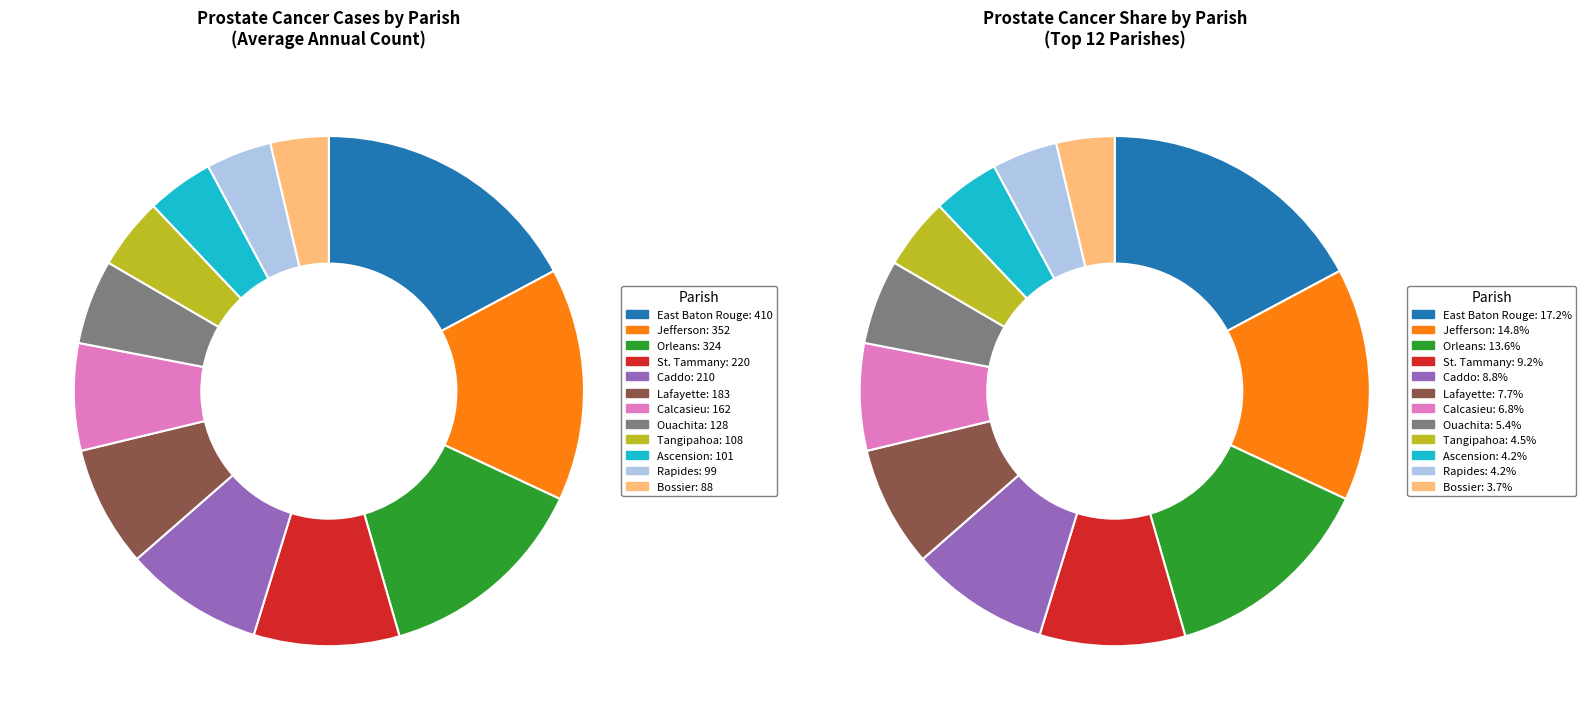

What is the largest slice in the pie chart?

East Baton Rouge